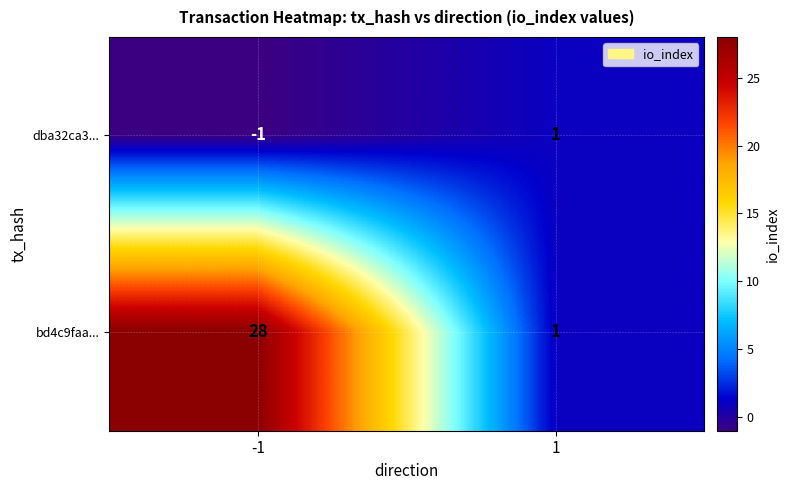

What is the difference between the maximum and minimum values in the bd4c9faa... series?

27